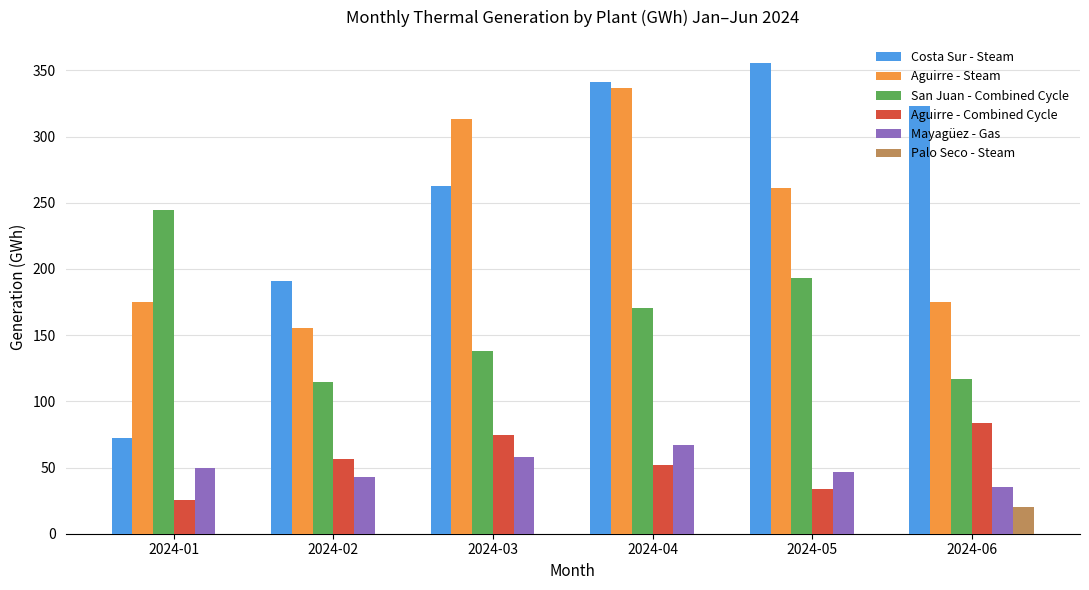

What is the highest value of the San Juan - Combined Cycle series?

244.2